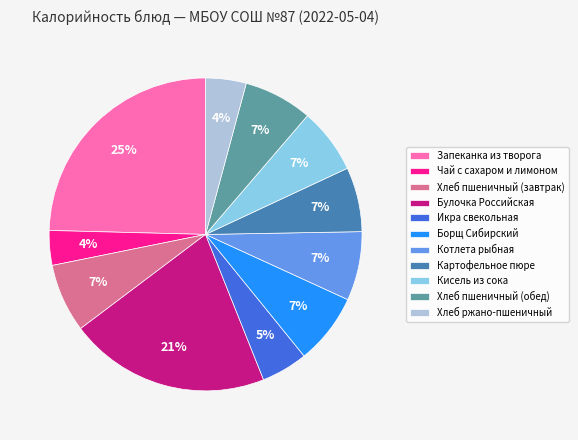

What is the ratio of the value at Хлеб ржано-пшеничный to the value at Борщ Сибирский?

0.6